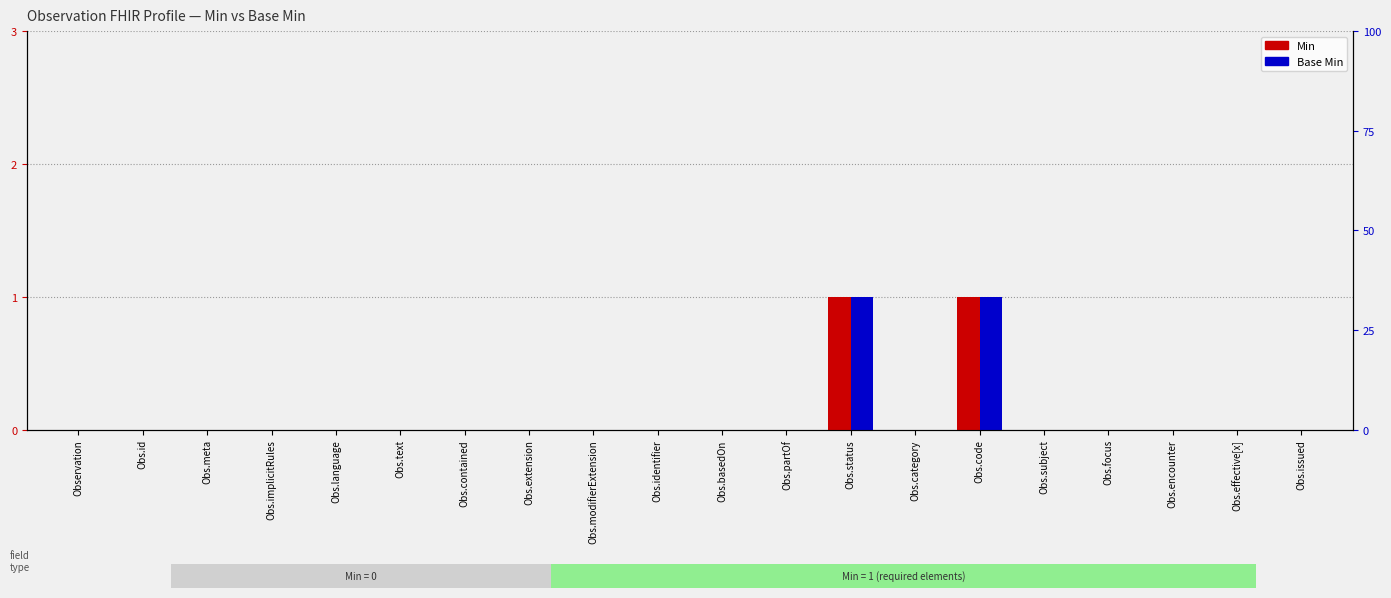

What is the maximum value for Base Min?

1